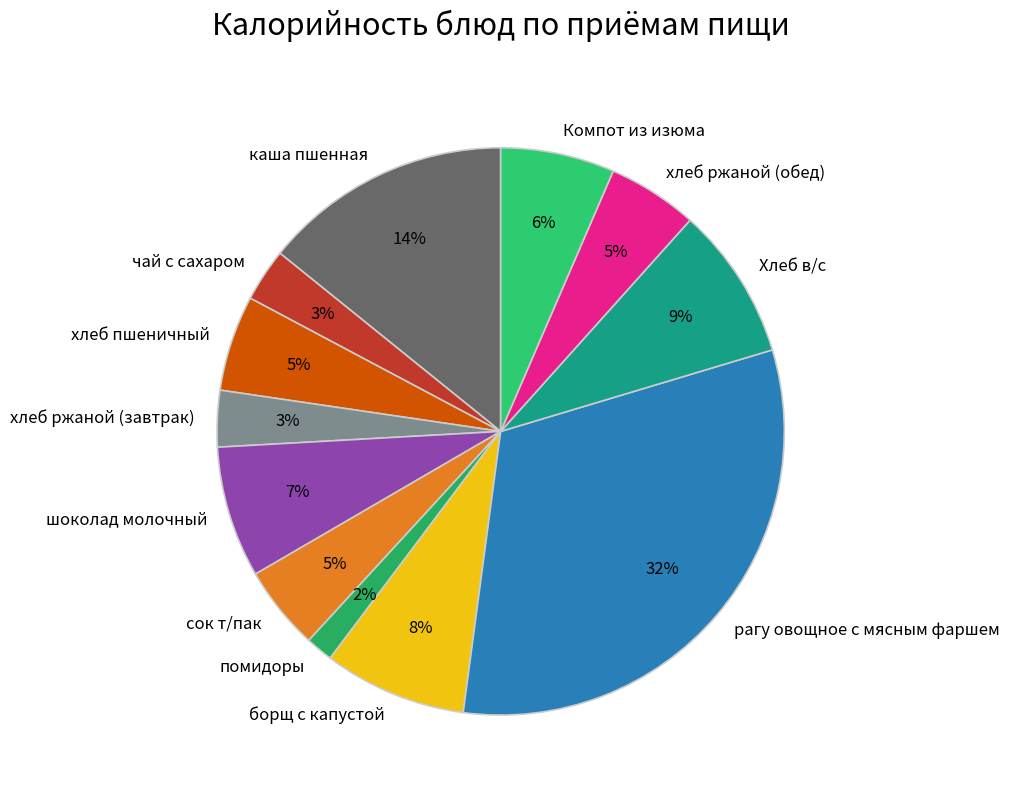

Is рагу овощное с мясным фаршем the majority of the pie?

No